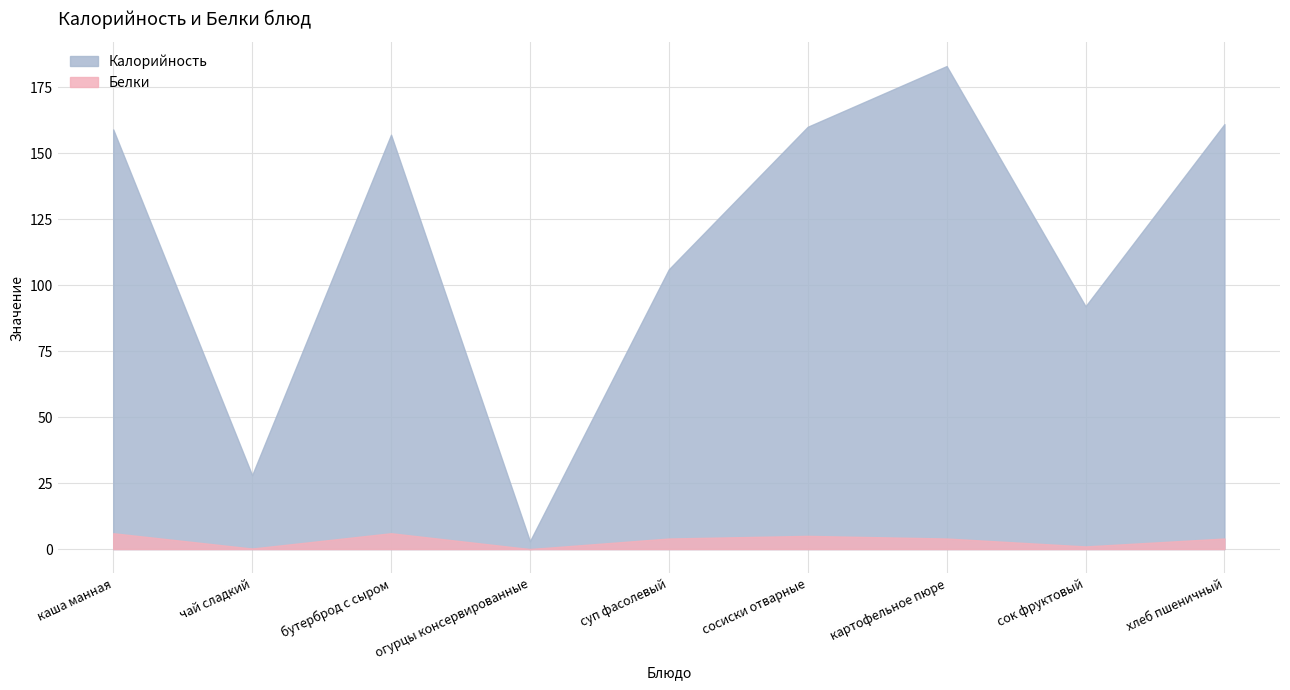

True or false: Белки and Калорийность cross at least once.

False